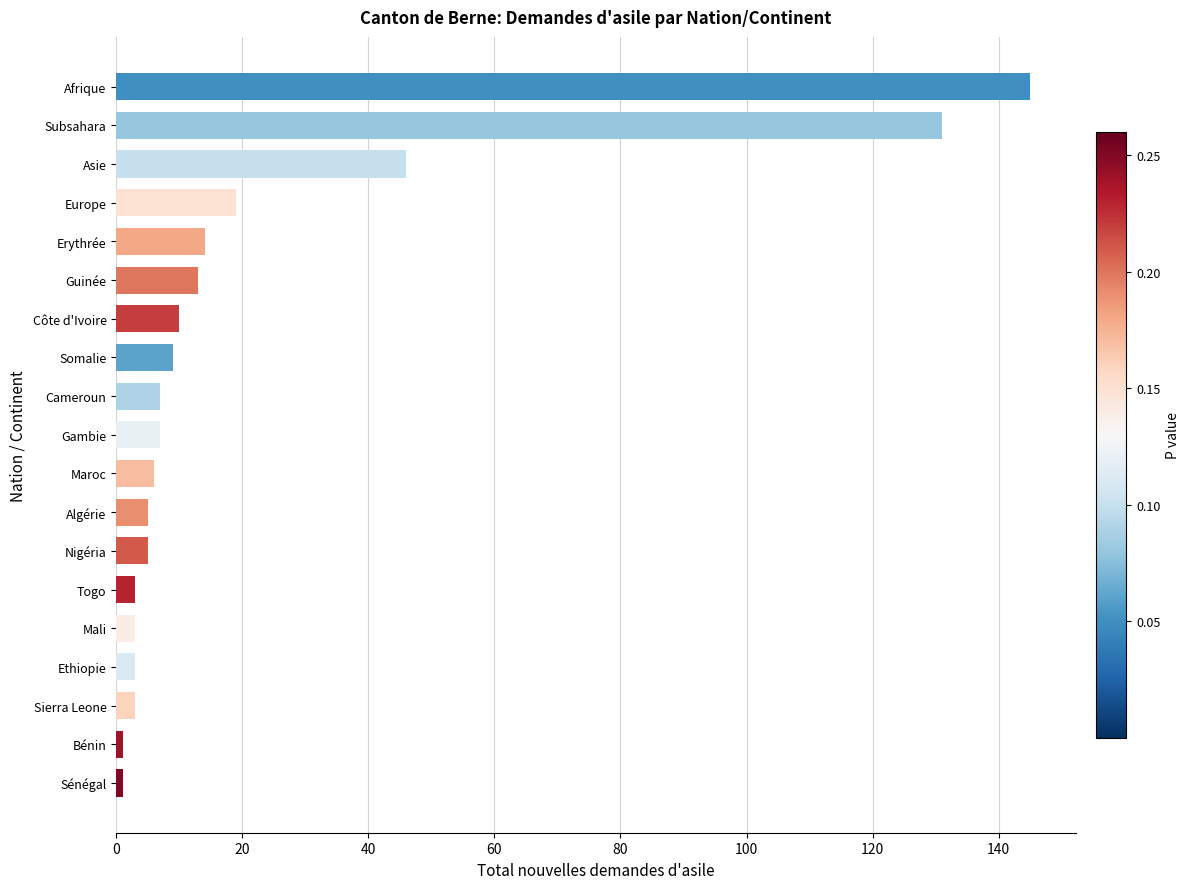

Are the bars grouped side by side (vs. stacked)?

No